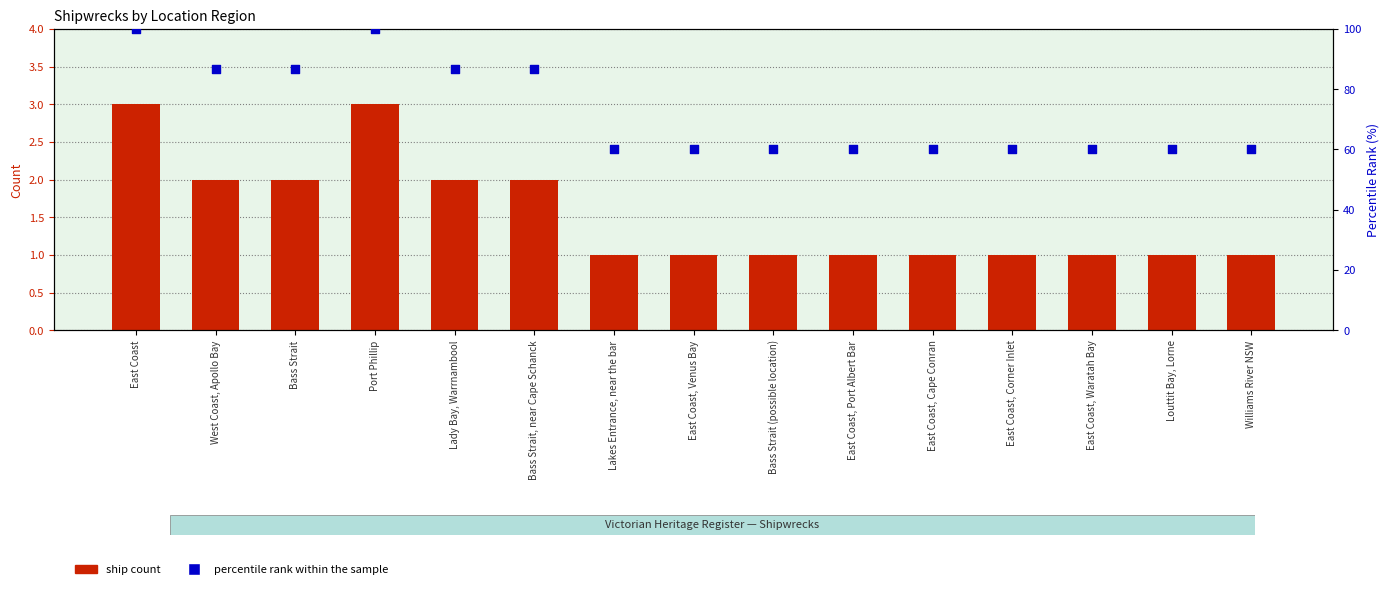

At how many categories does at least one series exceed 96?

2